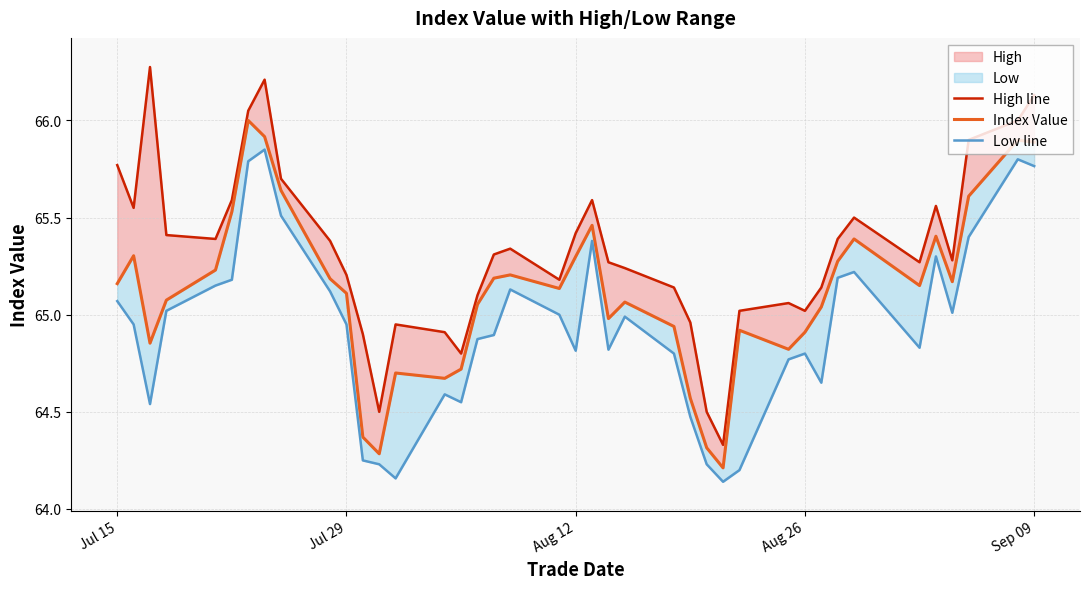

Rank the series by their maximum value, from highest to lowest.

High line, Index Value, Low line